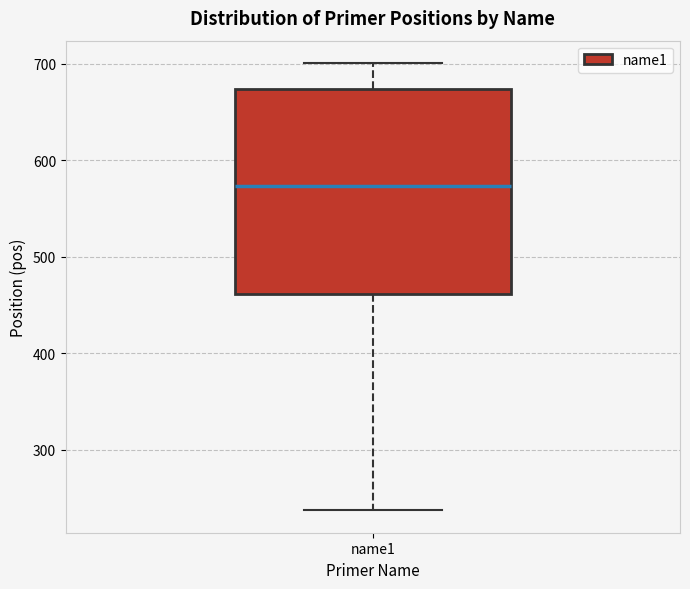

Transcribe this box plot: give where the median line is, the range the box spans, and where the two whiskers end, as read against the y-axis. The values are not printed on the chart, so give them approximately, as read against the axis.

median 570, box 460 to 670, whiskers 240 to 700